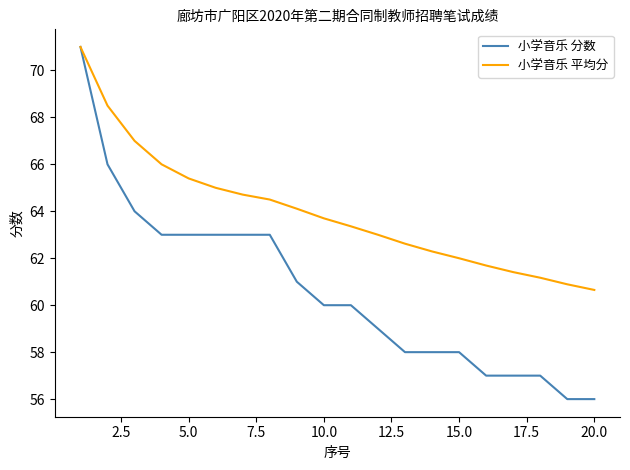

Which series has the widest spread of values?

小学音乐 分数